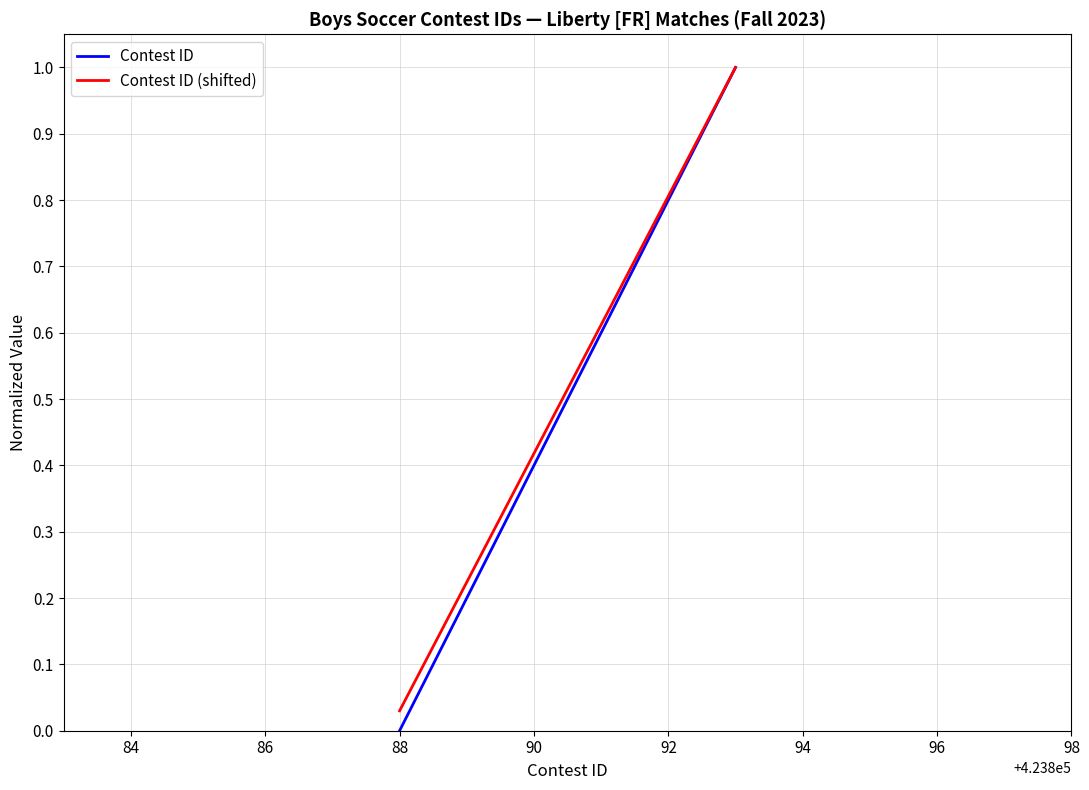

Which series has the widest spread of values?

Contest ID